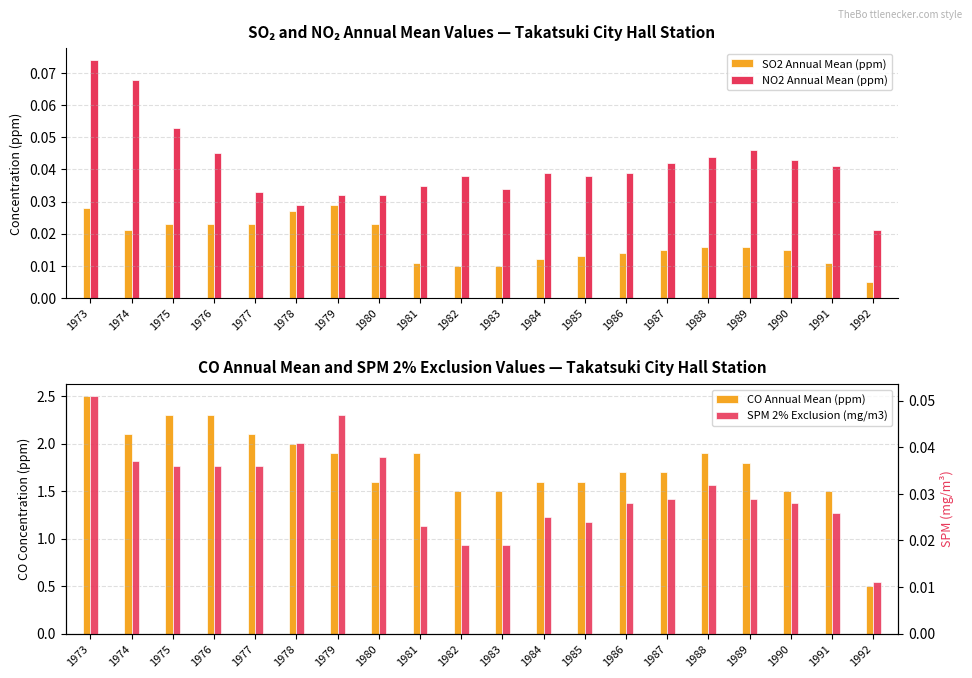

Which series has the widest spread of values?

CO Annual Mean (ppm)